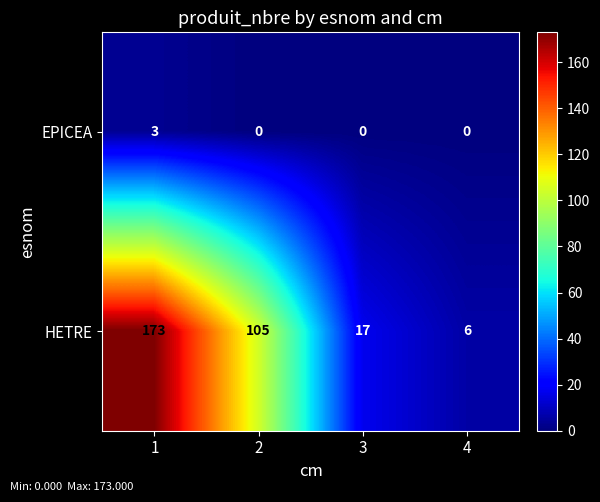

Rank the series at 2 from lowest to highest value.

EPICEA, HETRE